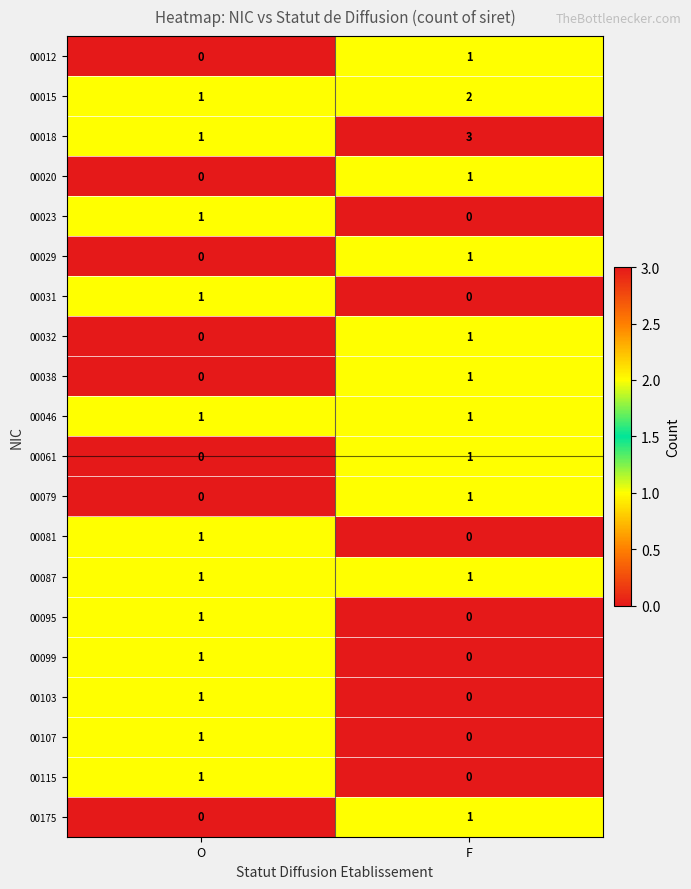

At which label does 00015 reach its peak?

F